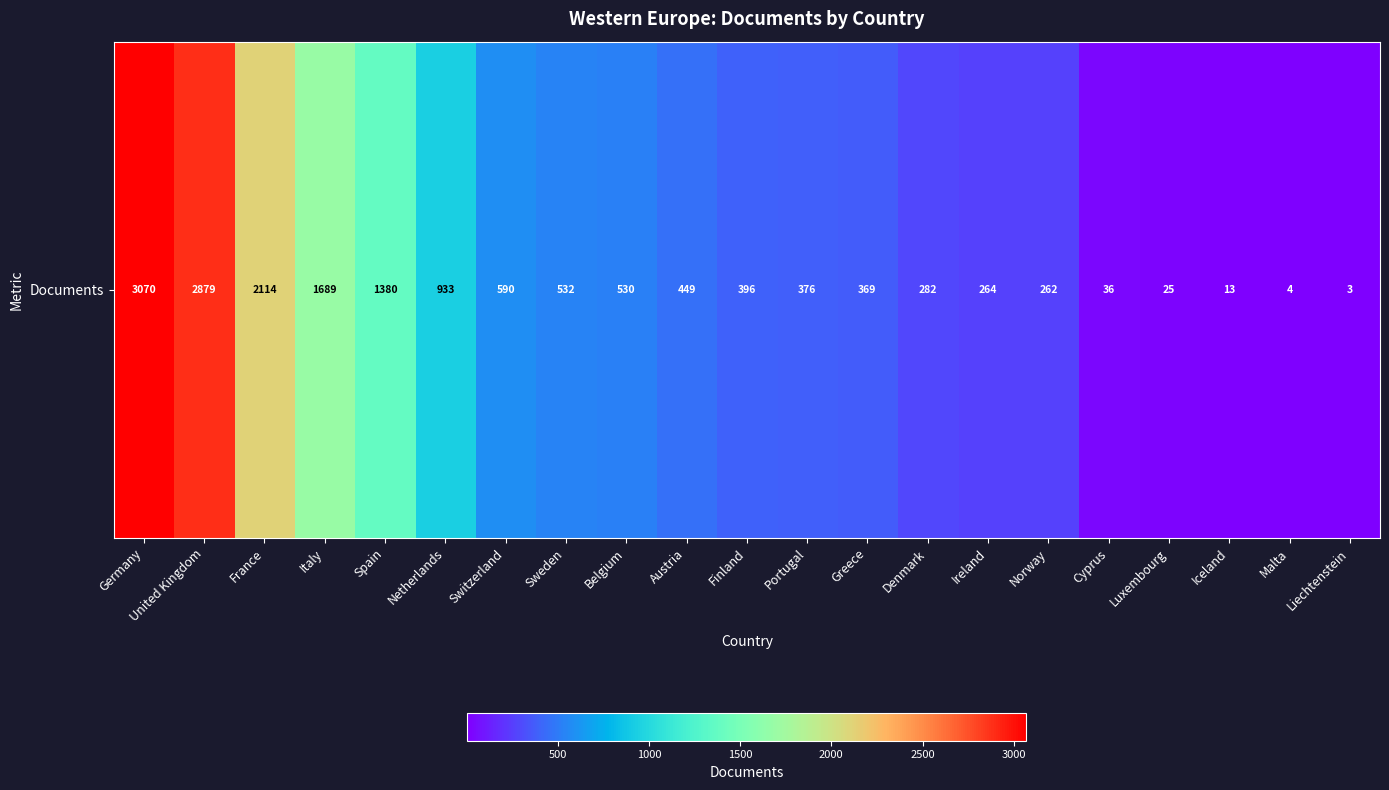

Reading right to left, what are all the values shown in this chart?

3	4	13	25	36	262	264	282	369	376	396	449	530	532	590	933	1380	1689	2114	2879	3070